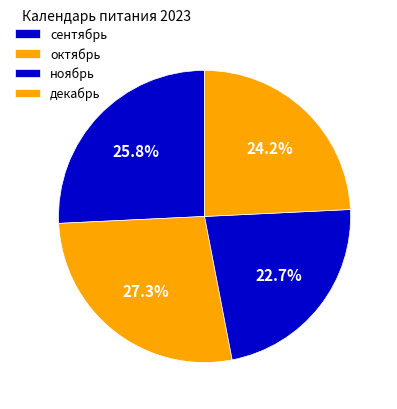

To the nearest percent, what is the combined percentage of сентябрь and ноябрь?

48%